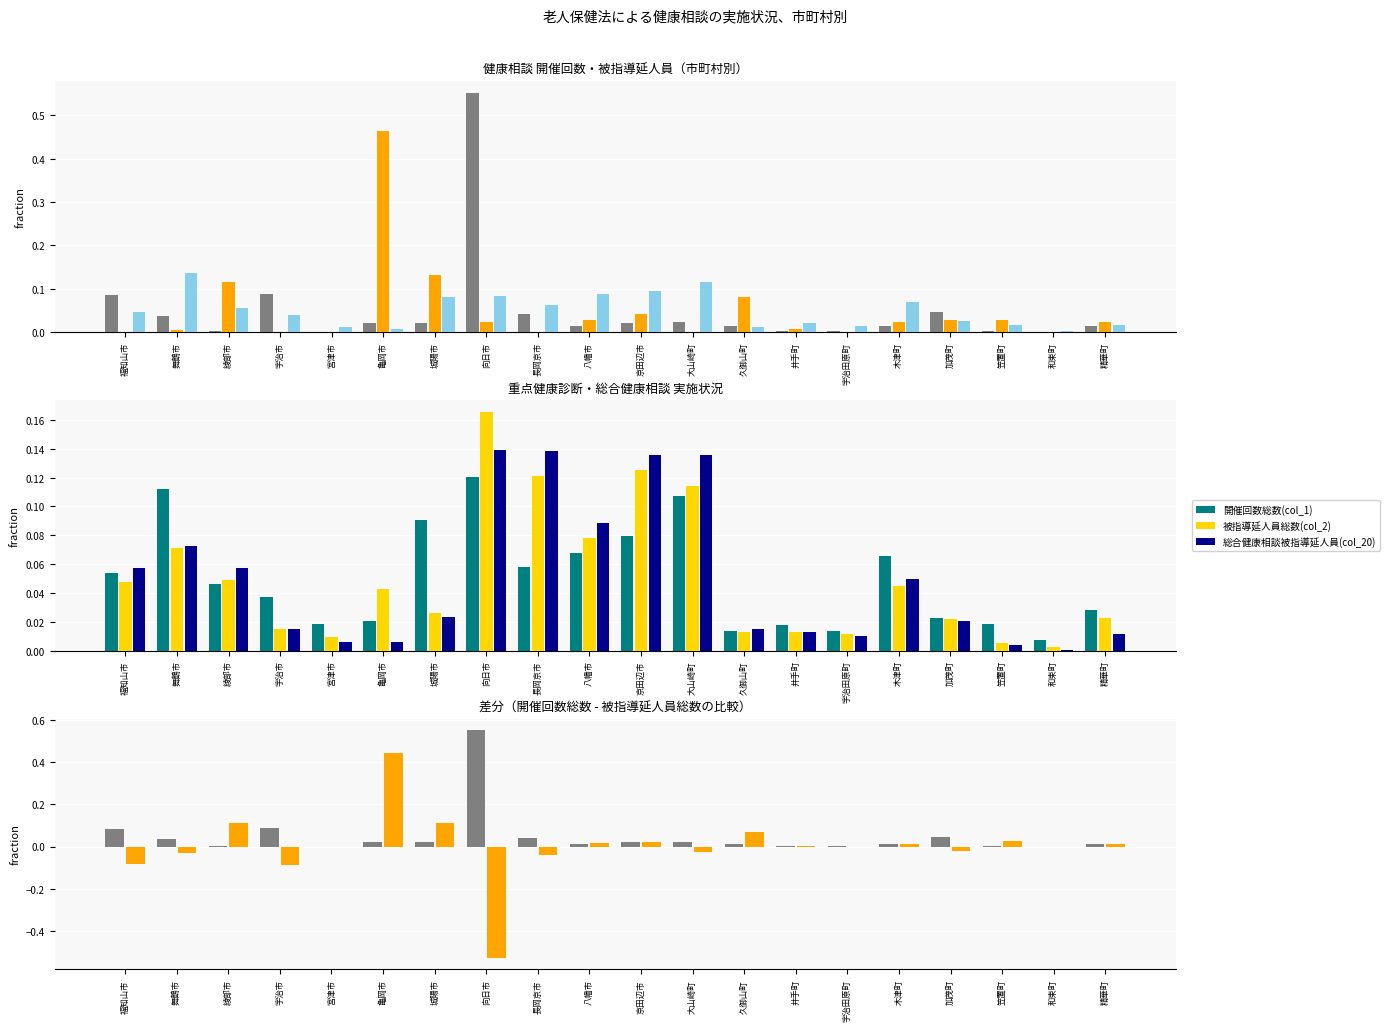

Reading right to left, what are all the values shown in this chart?

開催回数(col_17): 精華町=0.0	和束町=0.0	笠置町=0.0	加茂町=0.0	木津町=0.0	宇治田原町=0.0	井手町=0.0	久御山町=0.0	大山崎町=0.0	京田辺市=0.0	八幡市=0.0	長岡京市=0.0	向日市=0.6	城陽市=0.0	亀岡市=0.0	宮津市=0.0	宇治市=0.1	綾部市=0.0	舞鶴市=0.0	福知山市=0.1
被指導延人員(col_19): 精華町=0.0	和束町=0.0	笠置町=0.0	加茂町=-0.0	木津町=0.0	宇治田原町=-0.0	井手町=0.0	久御山町=0.1	大山崎町=-0.0	京田辺市=0.0	八幡市=0.0	長岡京市=-0.0	向日市=-0.5	城陽市=0.1	亀岡市=0.4	宮津市=0.0	宇治市=-0.1	綾部市=0.1	舞鶴市=-0.0	福知山市=-0.1
総合健康相談開催回数(col_19_2): 精華町=0.0	和束町=0.0	笠置町=0.0	加茂町=0.0	木津町=0.1	宇治田原町=0.0	井手町=0.0	久御山町=0.0	大山崎町=0.1	京田辺市=0.1	八幡市=0.1	長岡京市=0.1	向日市=0.1	城陽市=0.1	亀岡市=0.0	宮津市=0.0	宇治市=0.0	綾部市=0.1	舞鶴市=0.1	福知山市=0.0
開催回数総数(col_1): 精華町=0.0	和束町=0.0	笠置町=0.0	加茂町=0.0	木津町=0.1	宇治田原町=0.0	井手町=0.0	久御山町=0.0	大山崎町=0.1	京田辺市=0.1	八幡市=0.1	長岡京市=0.1	向日市=0.1	城陽市=0.1	亀岡市=0.0	宮津市=0.0	宇治市=0.0	綾部市=0.0	舞鶴市=0.1	福知山市=0.1
被指導延人員総数(col_2): 精華町=0.0	和束町=0.0	笠置町=0.0	加茂町=0.0	木津町=0.0	宇治田原町=0.0	井手町=0.0	久御山町=0.0	大山崎町=0.1	京田辺市=0.1	八幡市=0.1	長岡京市=0.1	向日市=0.2	城陽市=0.0	亀岡市=0.0	宮津市=0.0	宇治市=0.0	綾部市=0.0	舞鶴市=0.1	福知山市=0.0
総合健康相談被指導延人員(col_20): 精華町=0.0	和束町=0.0	笠置町=0.0	加茂町=0.0	木津町=0.0	宇治田原町=0.0	井手町=0.0	久御山町=0.0	大山崎町=0.1	京田辺市=0.1	八幡市=0.1	長岡京市=0.1	向日市=0.1	城陽市=0.0	亀岡市=0.0	宮津市=0.0	宇治市=0.0	綾部市=0.1	舞鶴市=0.1	福知山市=0.1